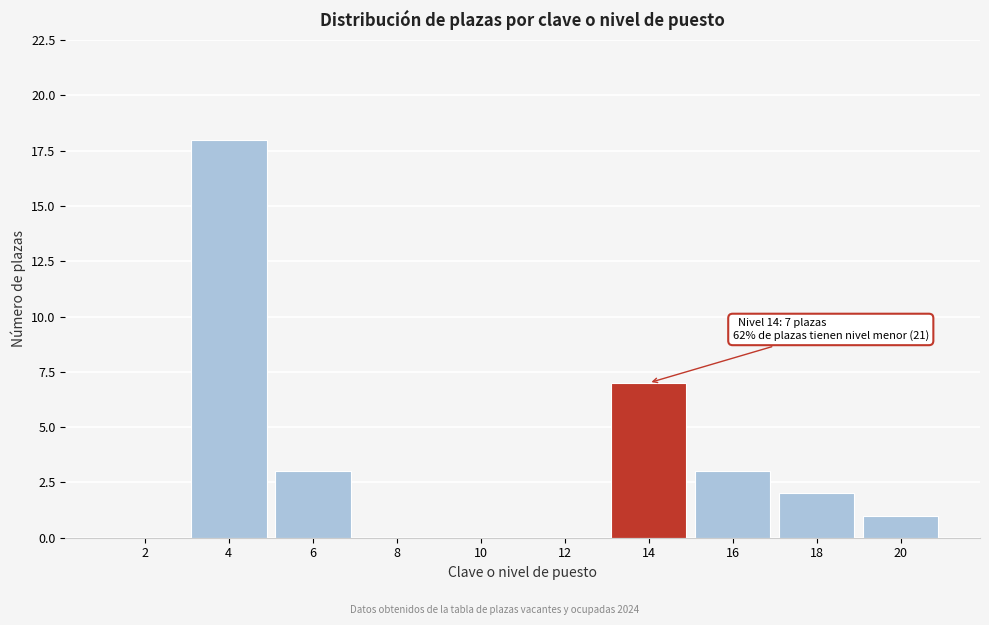

Over which range of the x-axis is the bar tallest?

3 to 5